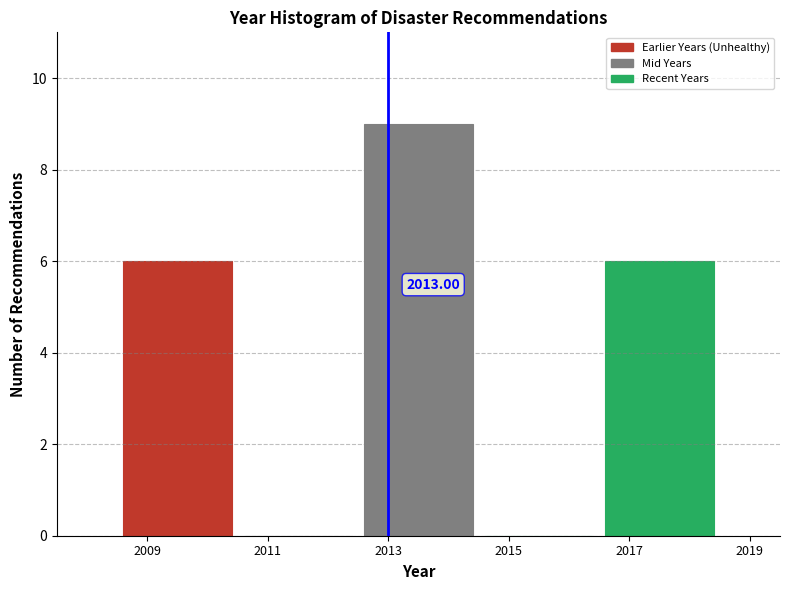

Over which range of the x-axis is the bar tallest?

2012.5 to 2014.5